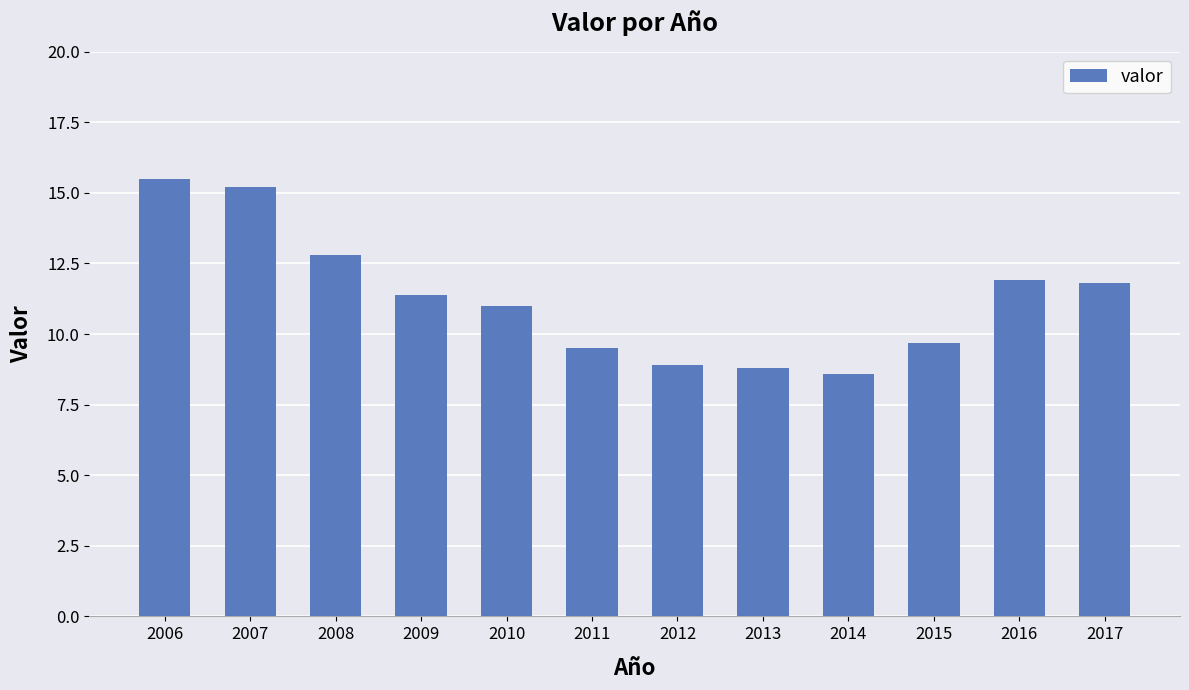

Reading left to right, extract all data points from this chart.

2006=15.5	2007=15.2	2008=12.8	2009=11.4	2010=11.0	2011=9.5	2012=8.9	2013=8.8	2014=8.6	2015=9.7	2016=11.9	2017=11.8